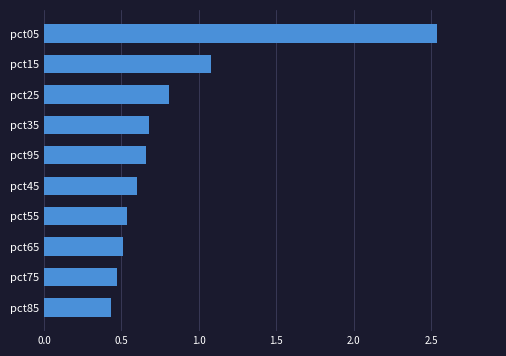

What is the change in value from pct05 to pct25?

-1.7